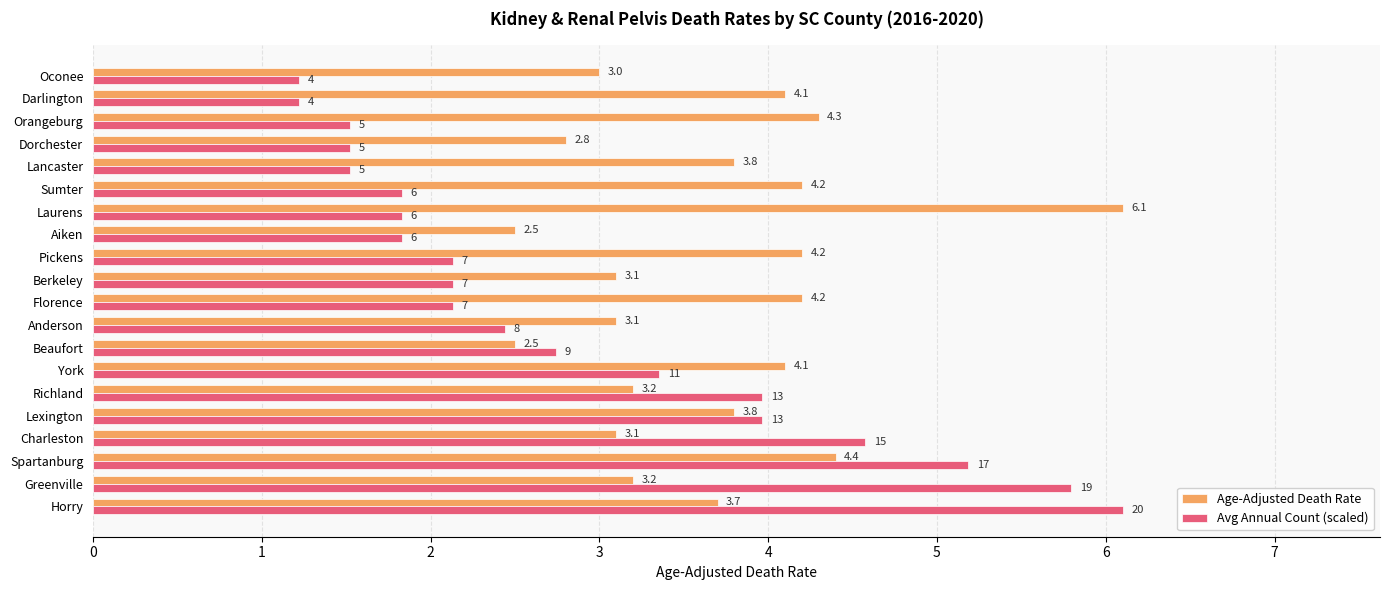

What is the average value of the Avg Annual Count (scaled) series?

2.9